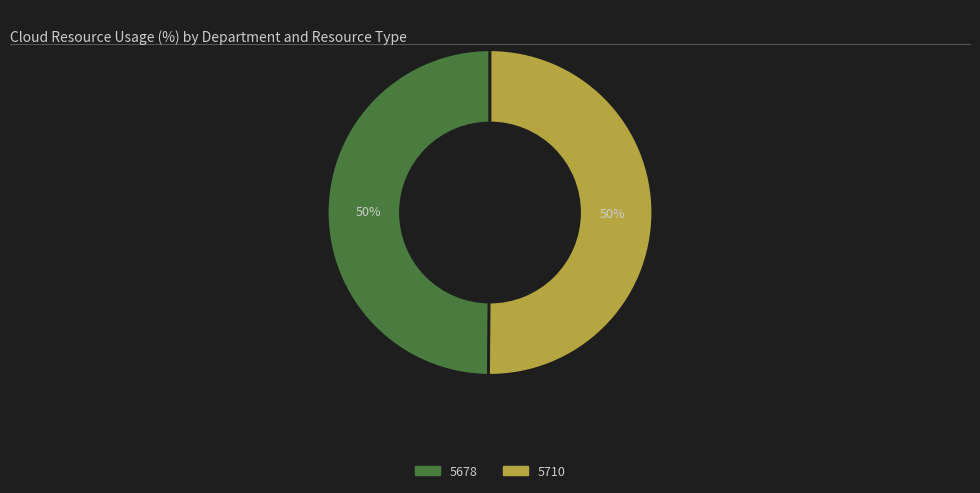

Is the sum of 5678 and 5710 greater than half?

Yes